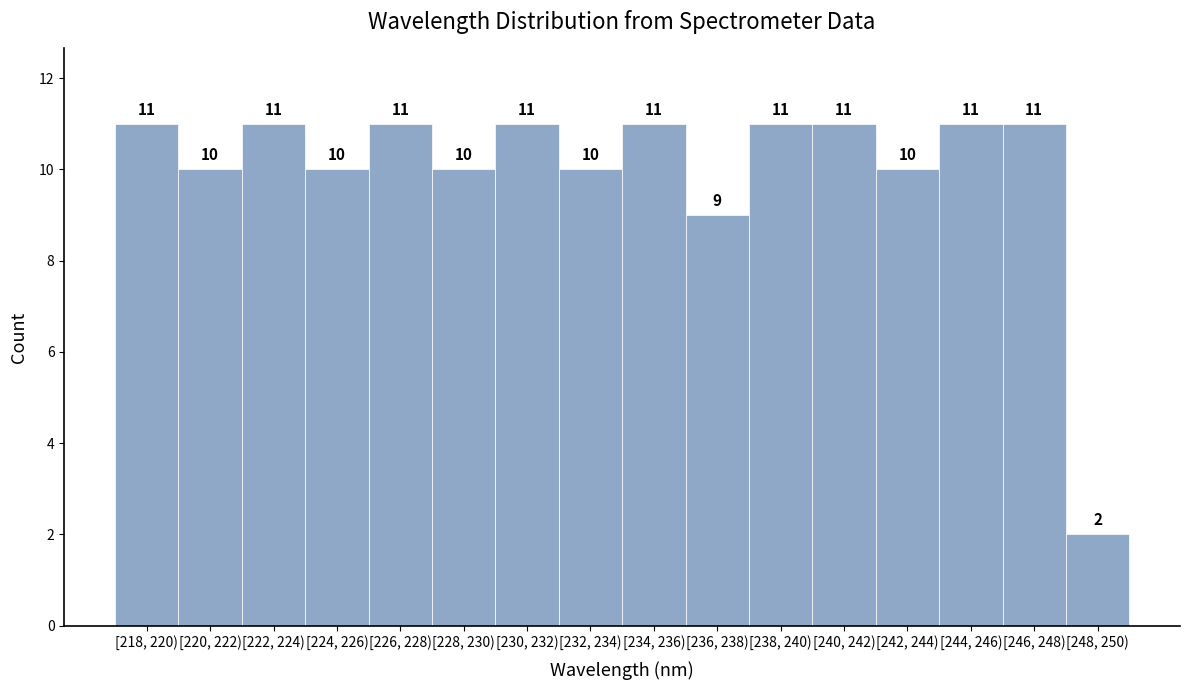

Reading right to left, extract all data points from this chart.

[248, 250)=2	[246, 248)=11	[244, 246)=11	[242, 244)=10	[240, 242)=11	[238, 240)=11	[236, 238)=9	[234, 236)=11	[232, 234)=10	[230, 232)=11	[228, 230)=10	[226, 228)=11	[224, 226)=10	[222, 224)=11	[220, 222)=10	[218, 220)=11